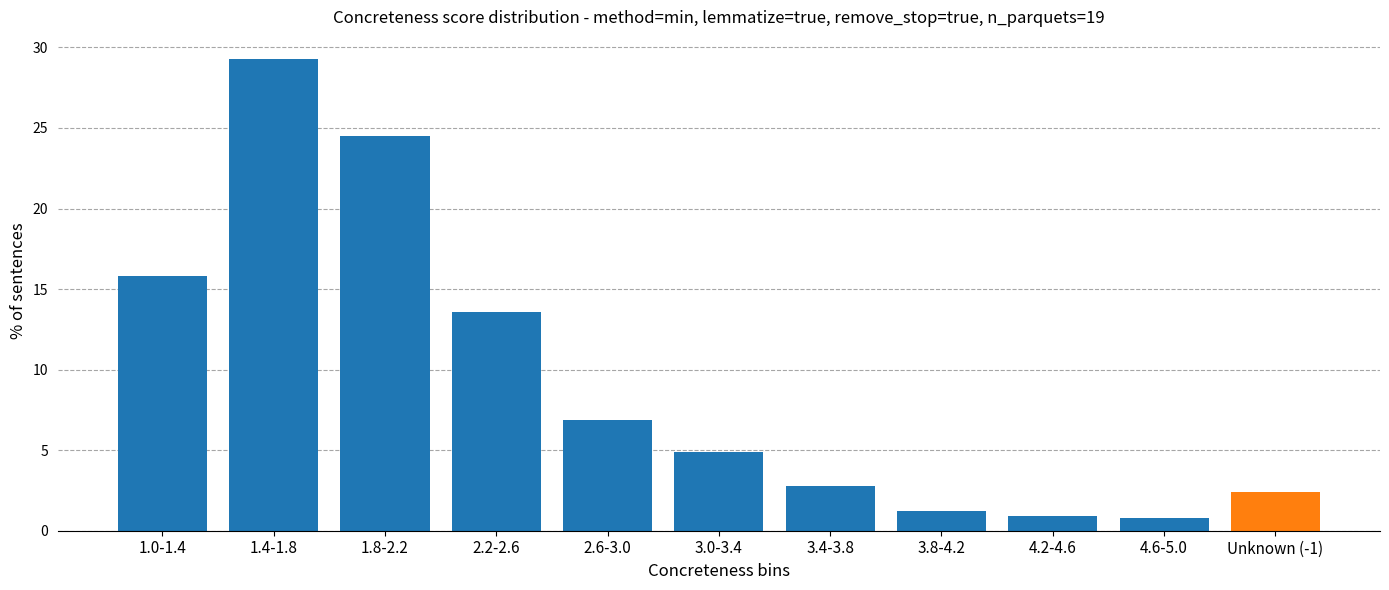

What is the difference between the maximum and second lowest values?

28.4